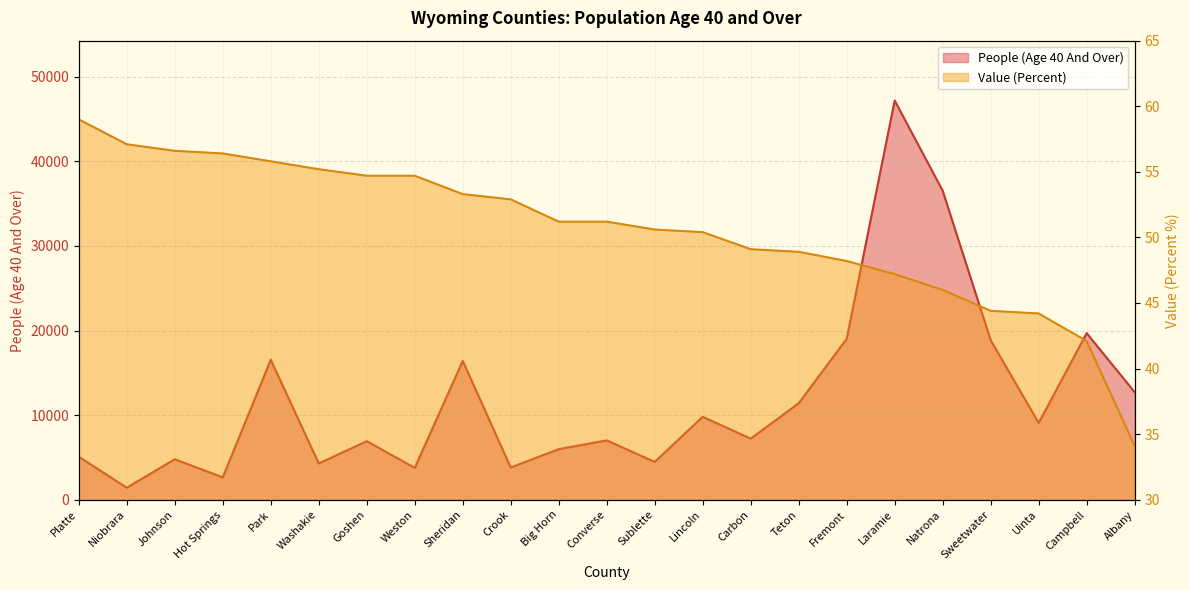

True or false: People (Age 40 And Over) and Value (Percent) cross at least once.

False